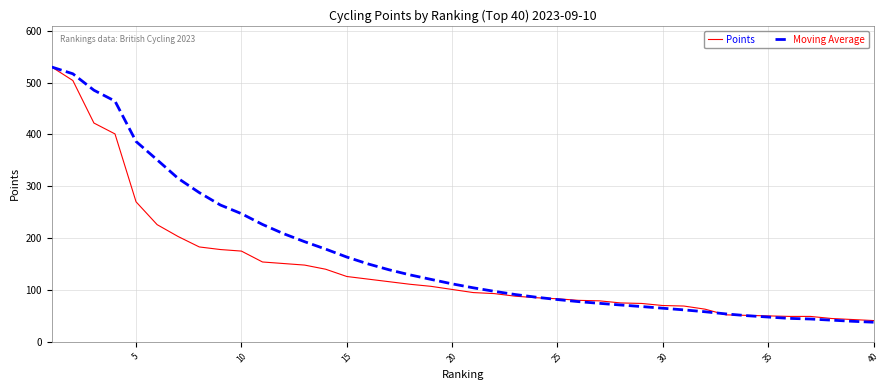

What is the sum of all Moving Average values?

6764.9